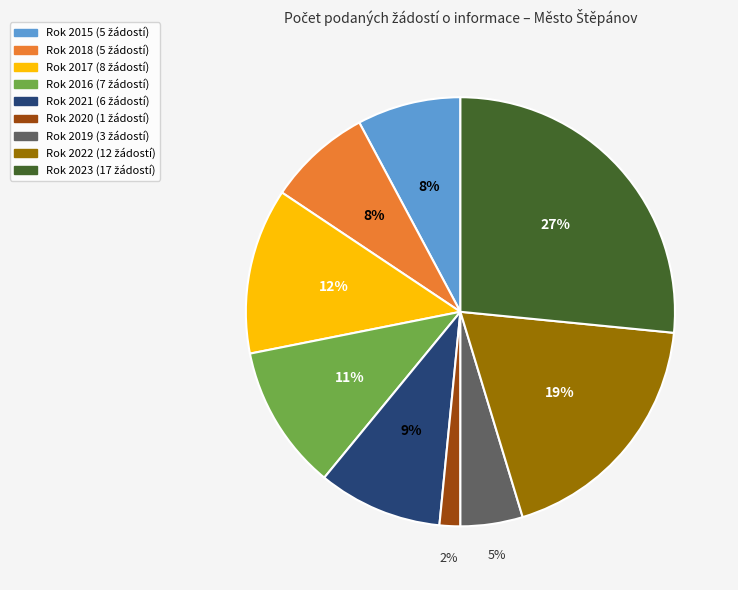

Count the number of slices in the pie.

9